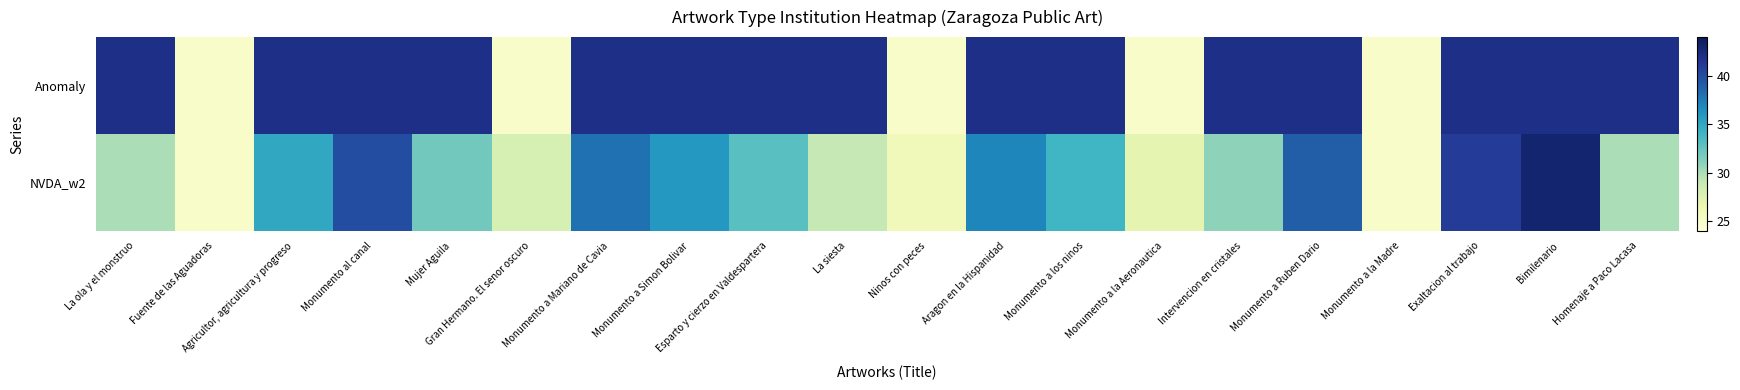

Reading left to right, extract all data points from this chart.

Anomaly: La ola y el monstruo=42	Fuente de las Aguadoras=25	Agricultor, agricultura y progreso=42	Monumento al canal=42	Mujer Aguila=42	Gran Hermano. El senor oscuro=25	Monumento a Mariano de Cavia=42	Monumento a Simon Bolivar=42	Esparto y cierzo en Valdespartera=42	La siesta=42	Ninos con peces=25	Aragon en la Hispanidad=42	Monumento a los ninos=42	Monumento a la Aeronautica=25	Intervencion en cristales=42	Monumento a Ruben Dario=42	Monumento a la Madre=25	Exaltacion al trabajo=42	Bimilenario=42	Homenaje a Paco Lacasa=42
NVDA_w2: La ola y el monstruo=30	Fuente de las Aguadoras=25	Agricultor, agricultura y progreso=35	Monumento al canal=40	Mujer Aguila=32	Gran Hermano. El senor oscuro=28	Monumento a Mariano de Cavia=38	Monumento a Simon Bolivar=36	Esparto y cierzo en Valdespartera=33	La siesta=29	Ninos con peces=26	Aragon en la Hispanidad=37	Monumento a los ninos=34	Monumento a la Aeronautica=27	Intervencion en cristales=31	Monumento a Ruben Dario=39	Monumento a la Madre=25	Exaltacion al trabajo=41	Bimilenario=43	Homenaje a Paco Lacasa=30